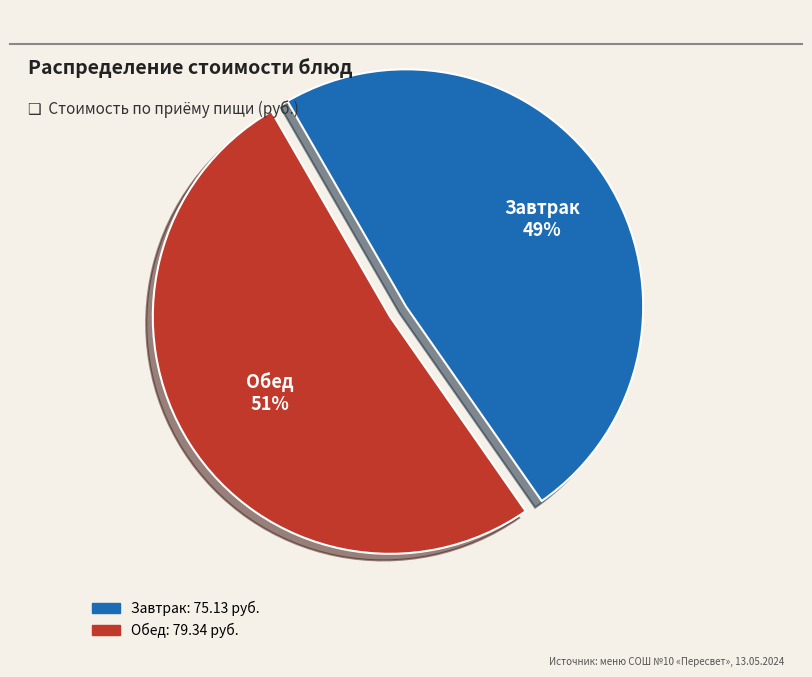

To the nearest percent, what is the average slice percentage?

50%